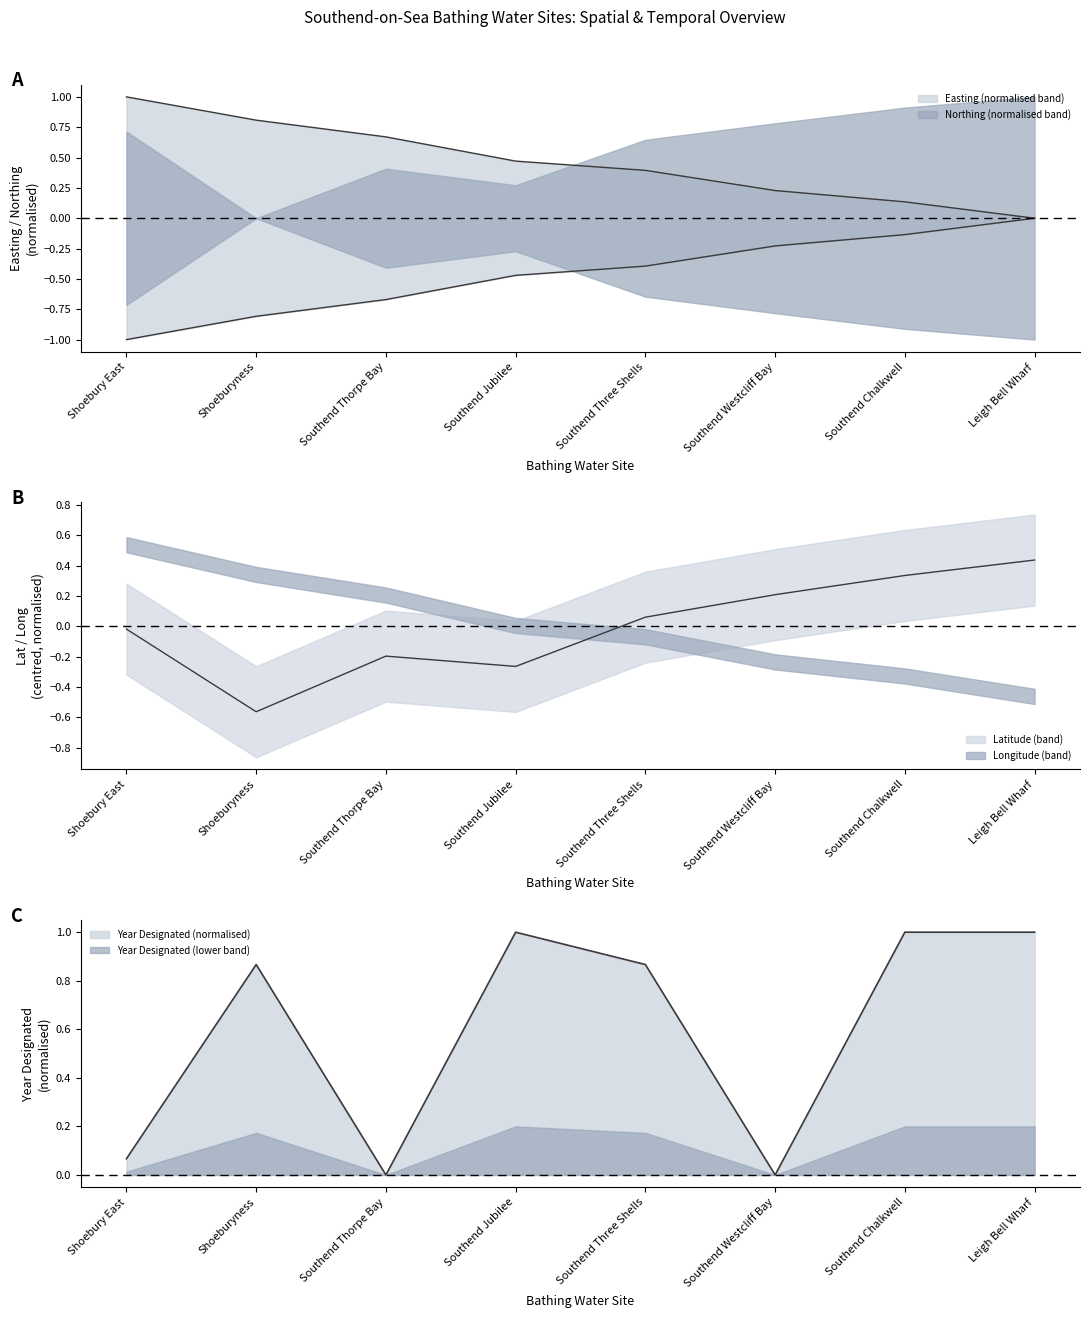

At which label does easting reach its peak?

Shoebury East